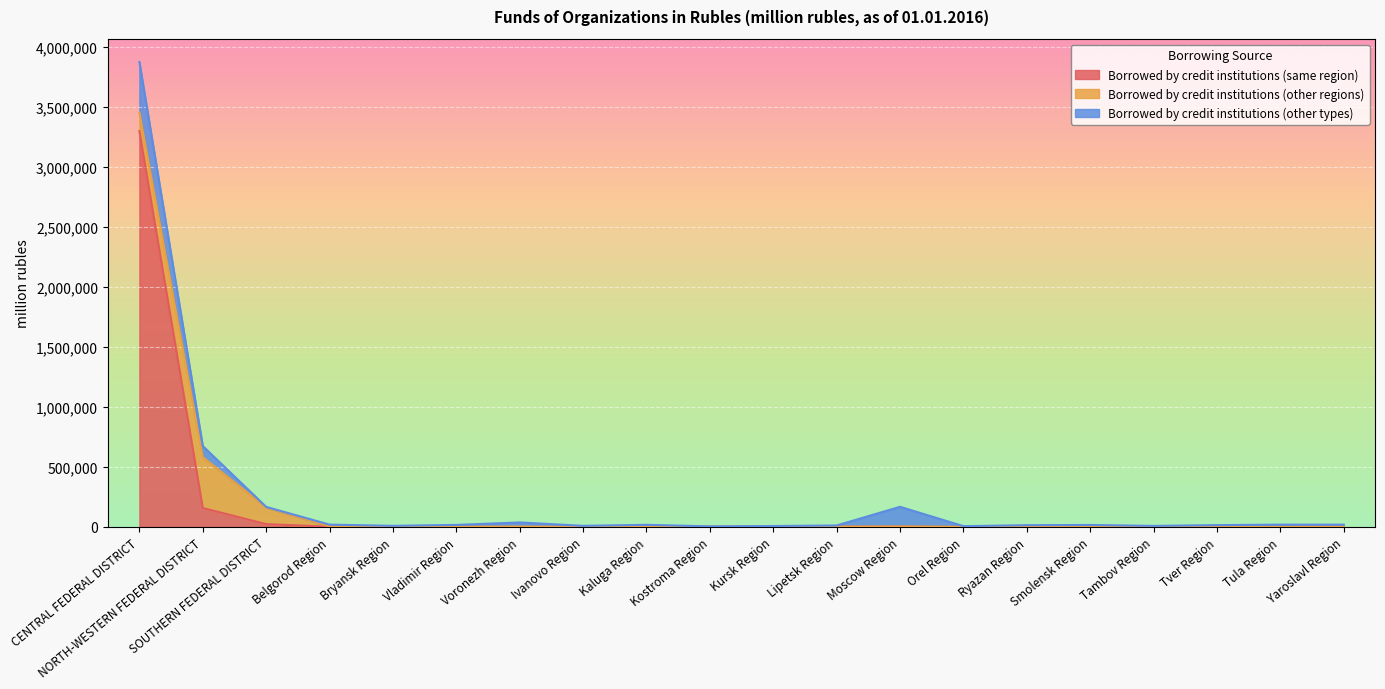

What position from the left is Ivanovo Region?

8